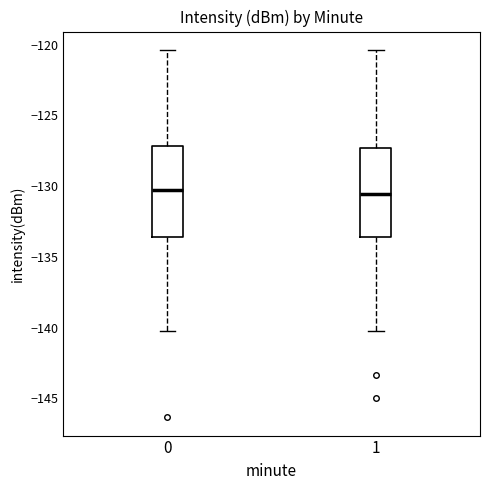

Reading left to right, read every box against the y-axis: the position of its median line, the range the box covers, and the ends of its whiskers. The values are not printed on the chart, so give them approximately, as read against the axis.

0: median -130.5, box -133.5 to -127.0, whiskers -140.5 to -120.5
1: median -130.5, box -133.5 to -127.5, whiskers -140.5 to -120.5